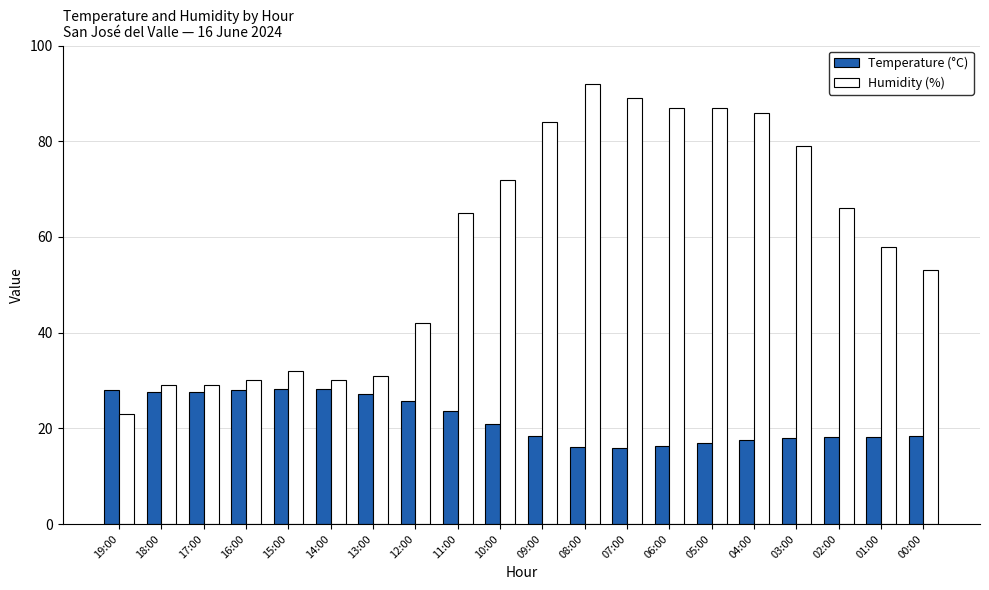

How many bars are there in each group?

2